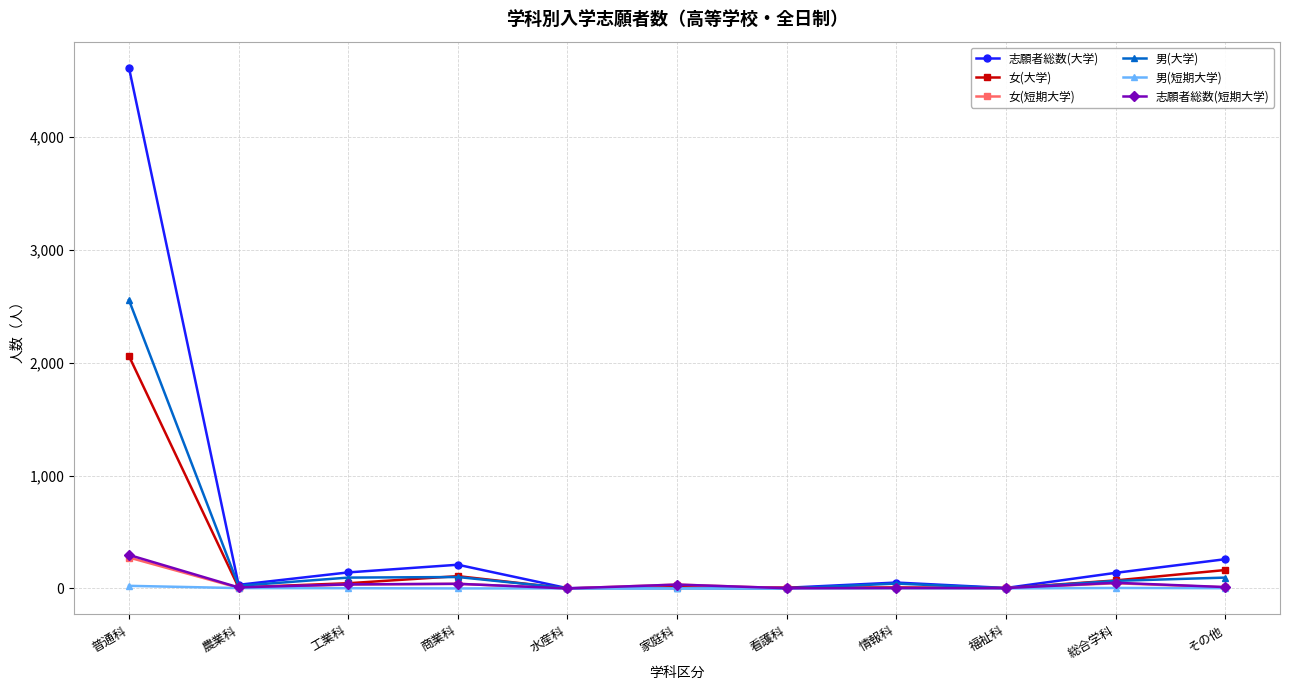

True or false: 男(短期大学) has more than 0 points higher than both neighbors.

True